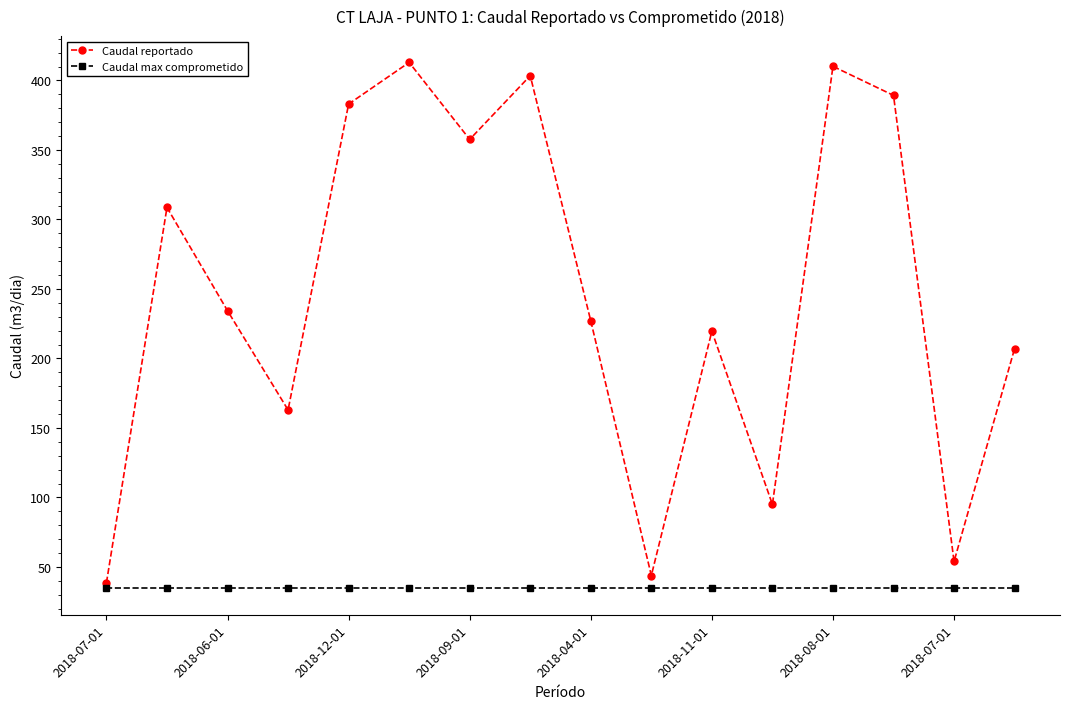

Which series has the widest spread of values?

Caudal reportado